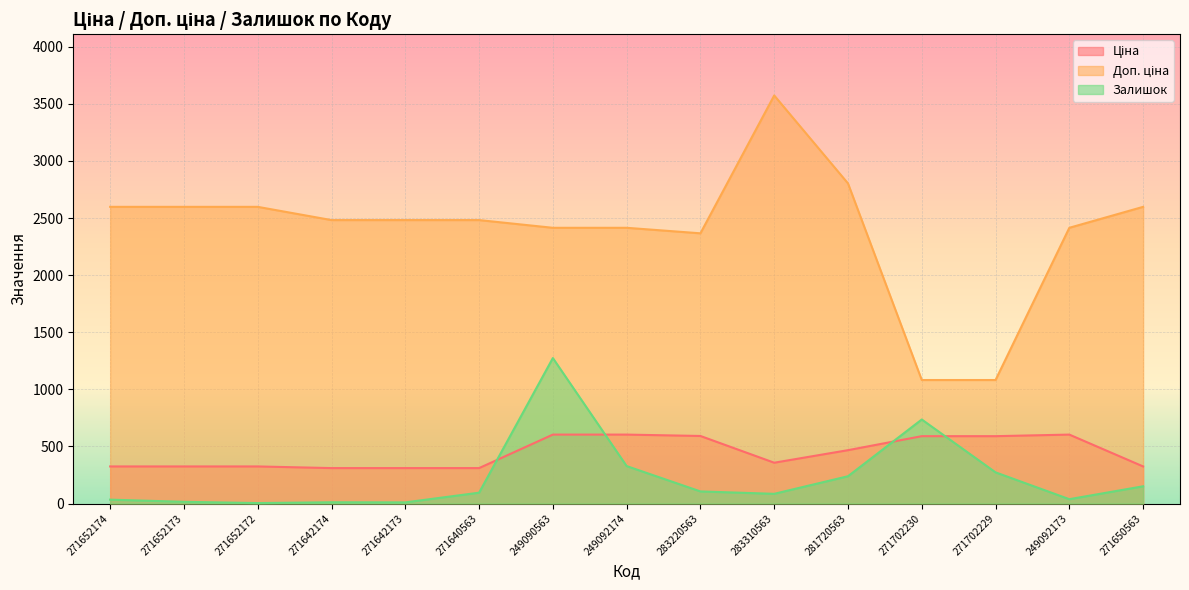

What position from the left is 271640563?

6